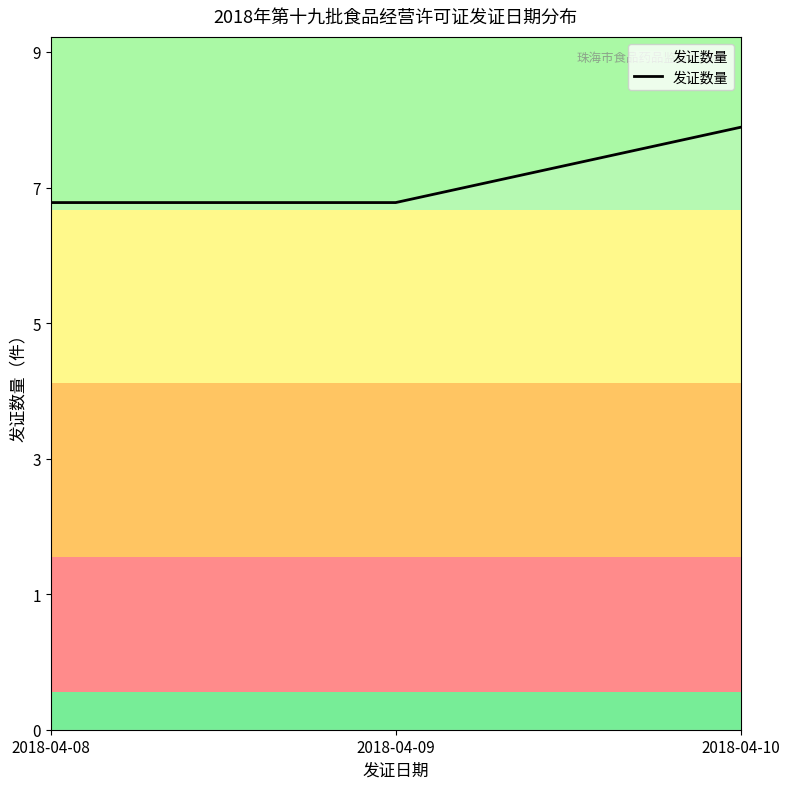

List the labels in order of value, smallest first.

2018-04-08, 2018-04-09, 2018-04-10